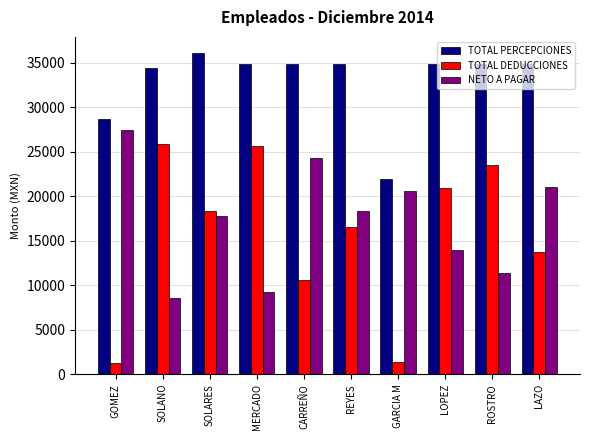

Between GOMEZ and CARREÑO, which series saw the biggest shift?

TOTAL DEDUCCIONES